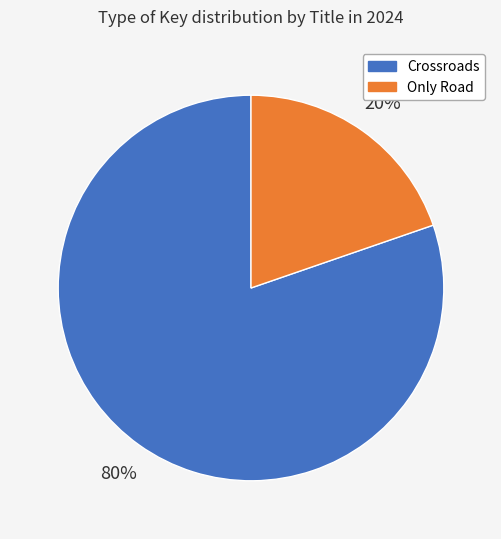

Do Only Road and Crossroads together represent more than half of the pie?

Yes